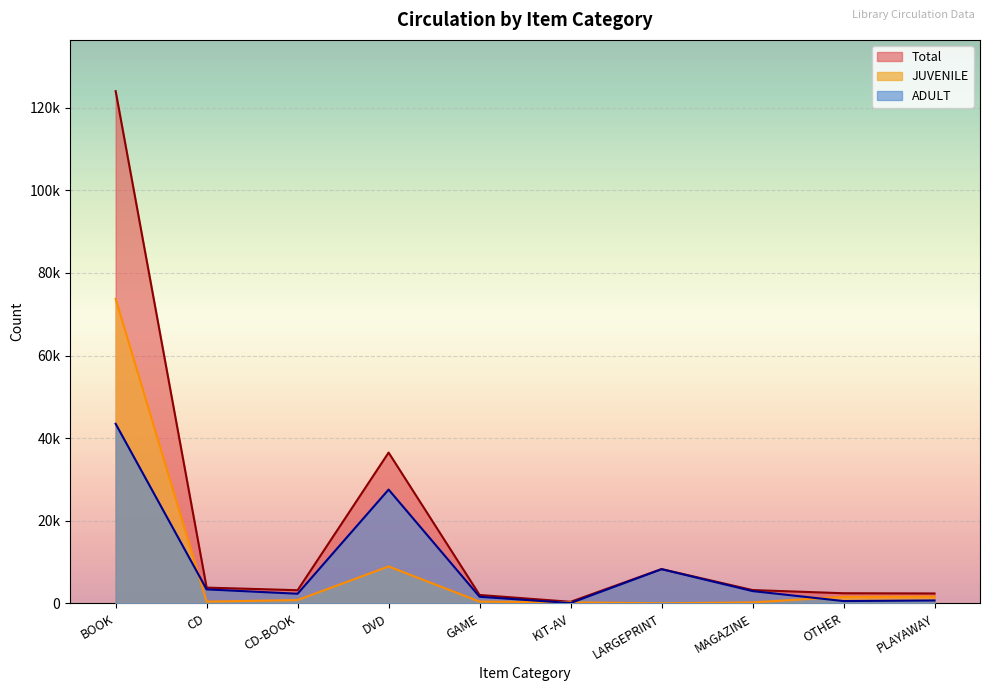

Count the number of categories in the chart.

10